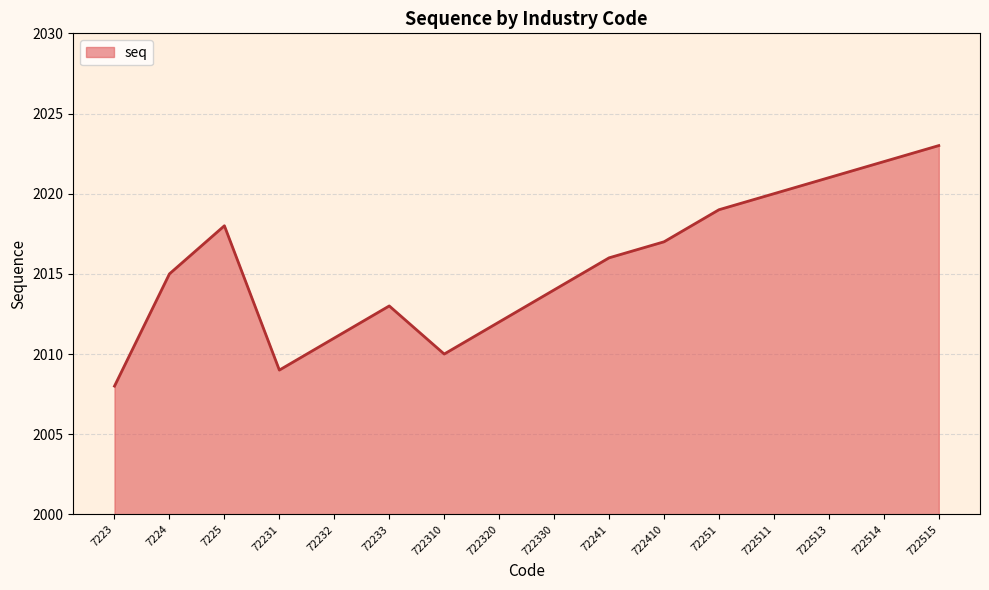

At which category does the chart reach its minimum across all series?

7223